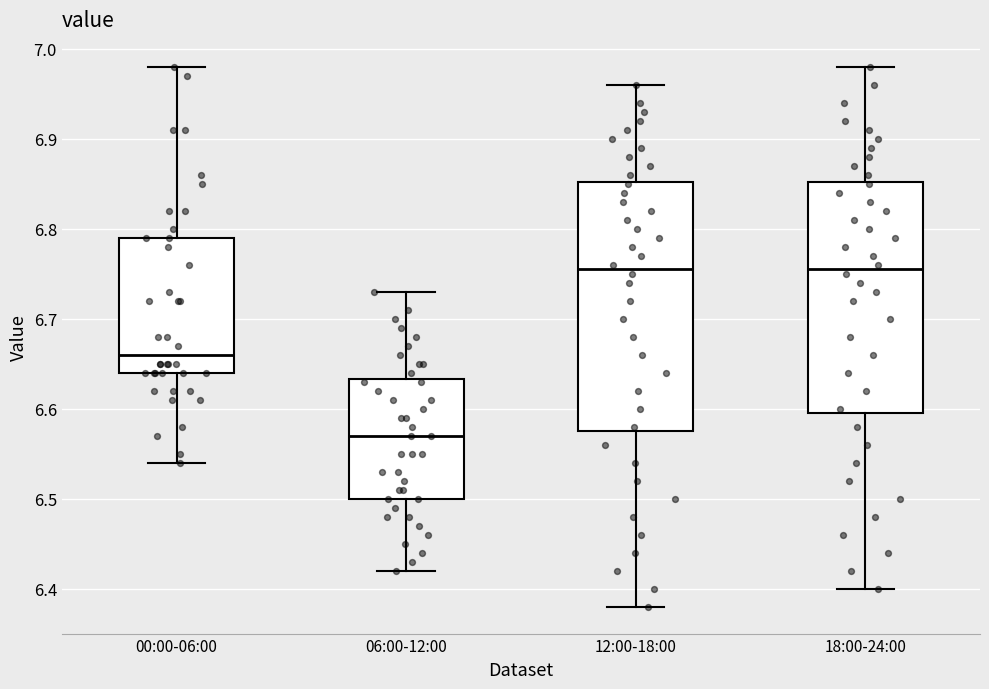

Which box is the tallest, from its lower edge to its upper edge?

12:00-18:00